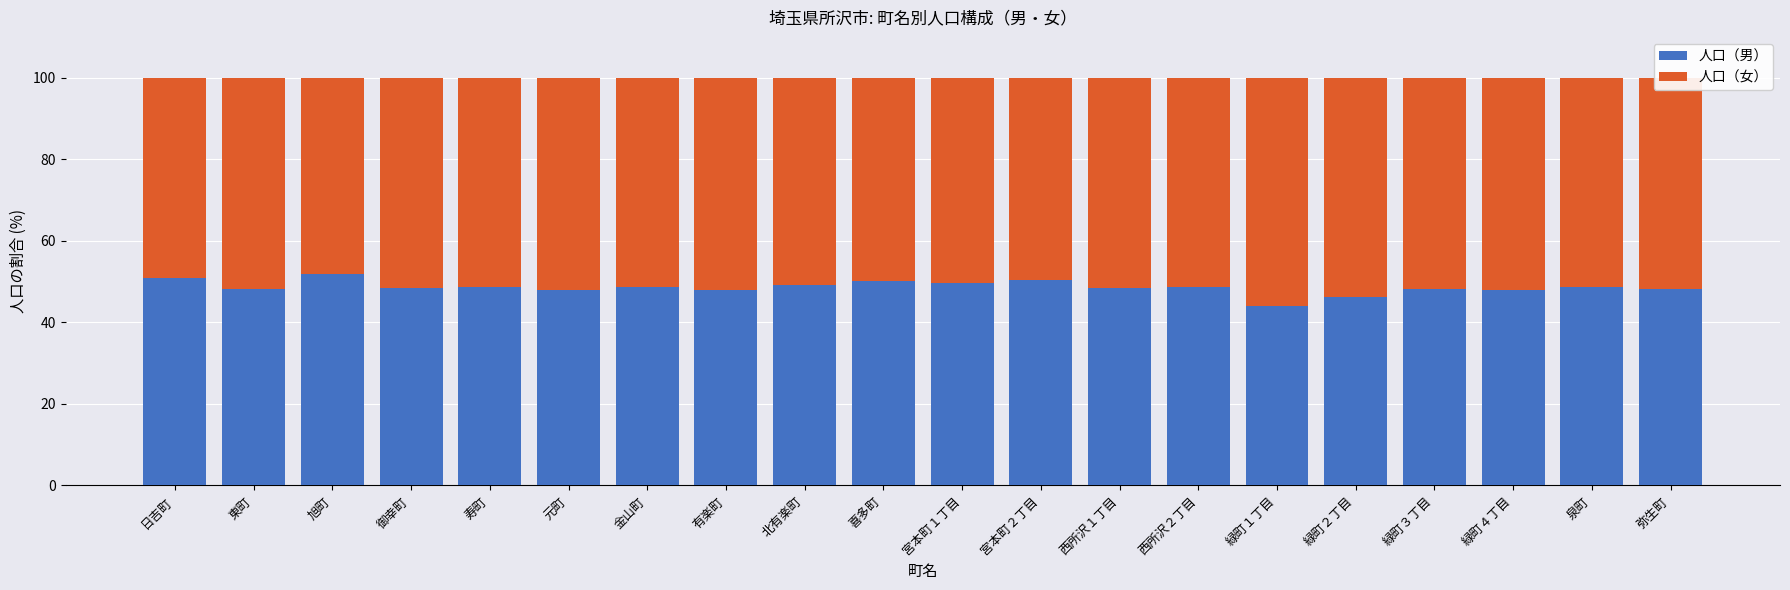

What is the difference between the maximum and minimum values in the 人口（男） series?

7.9